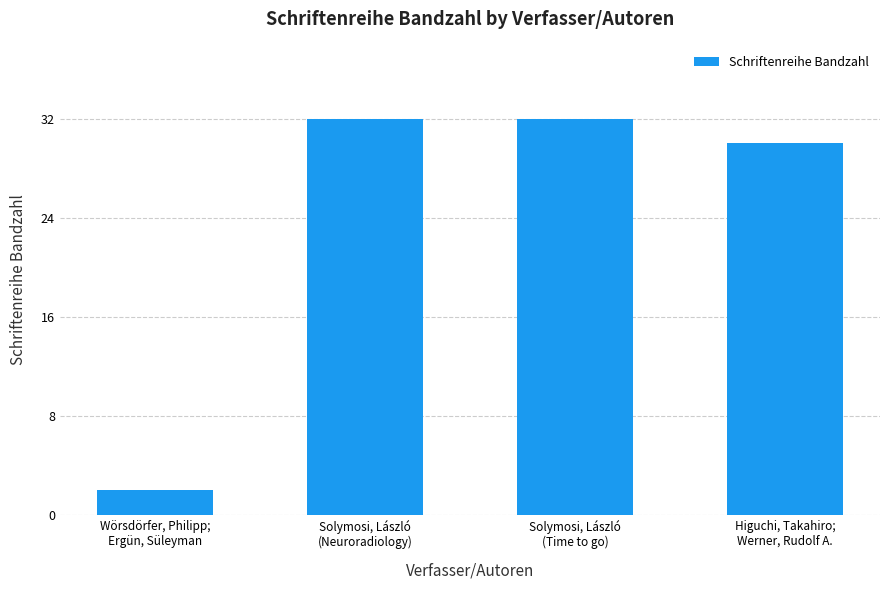

What is the average value?

24